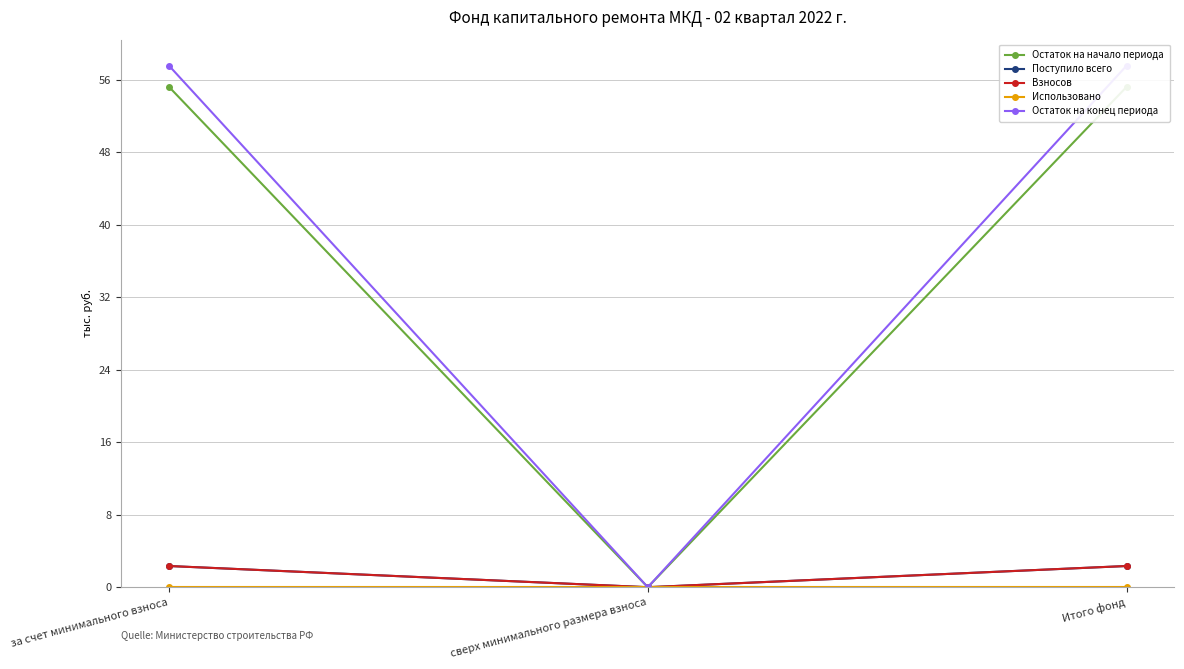

What is the difference between the Поступило всего values at сверх минимального размера взноса and за счет минимального взноса?

2.3